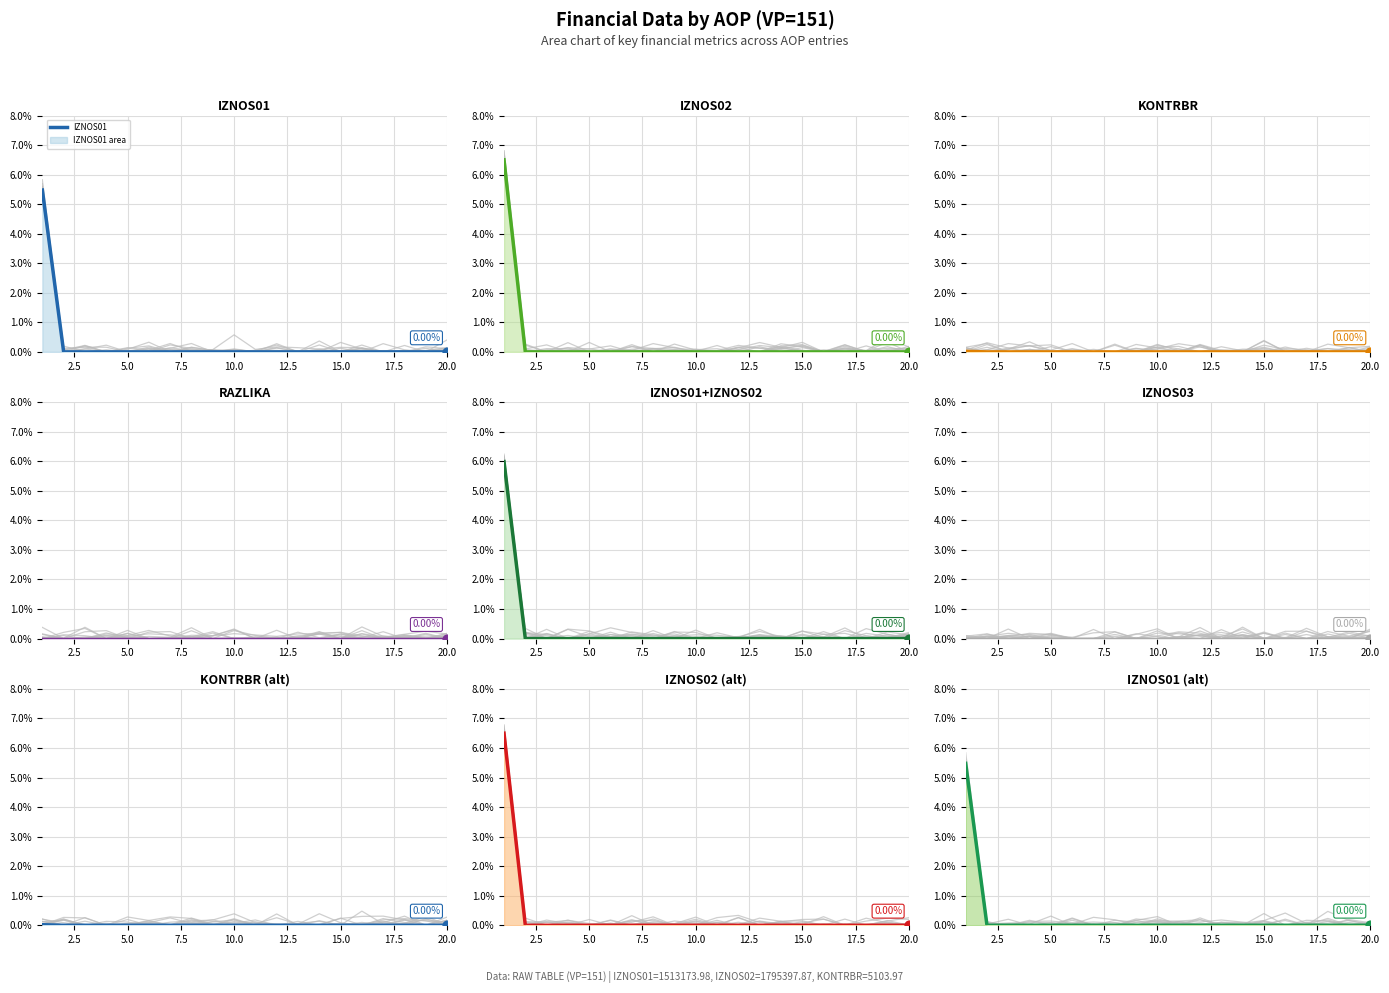

Which series has the widest spread of Y values?

IZNOS02